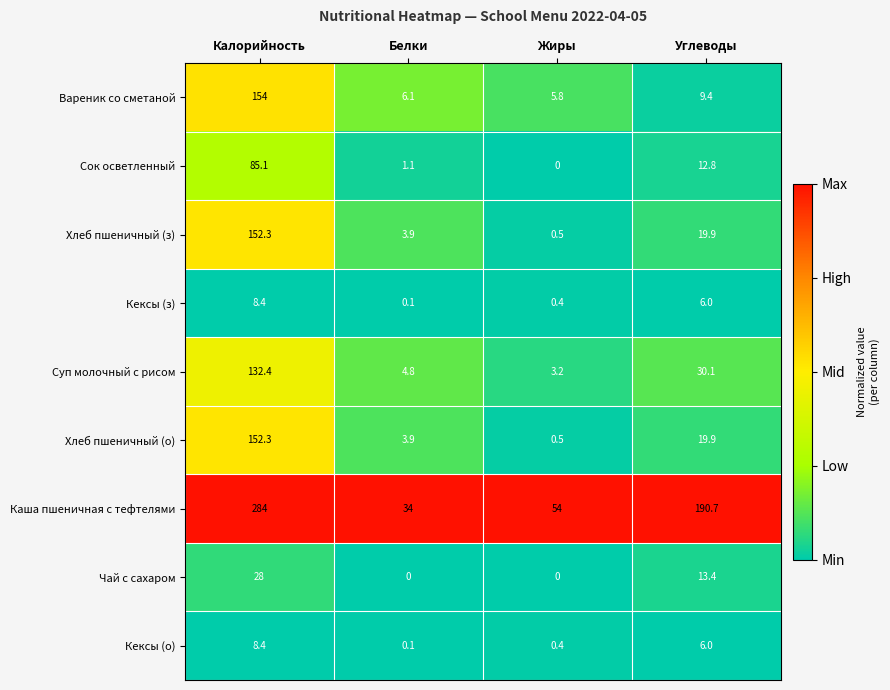

Where is Вареник со сметаной nearest to the value 79?

Углеводы